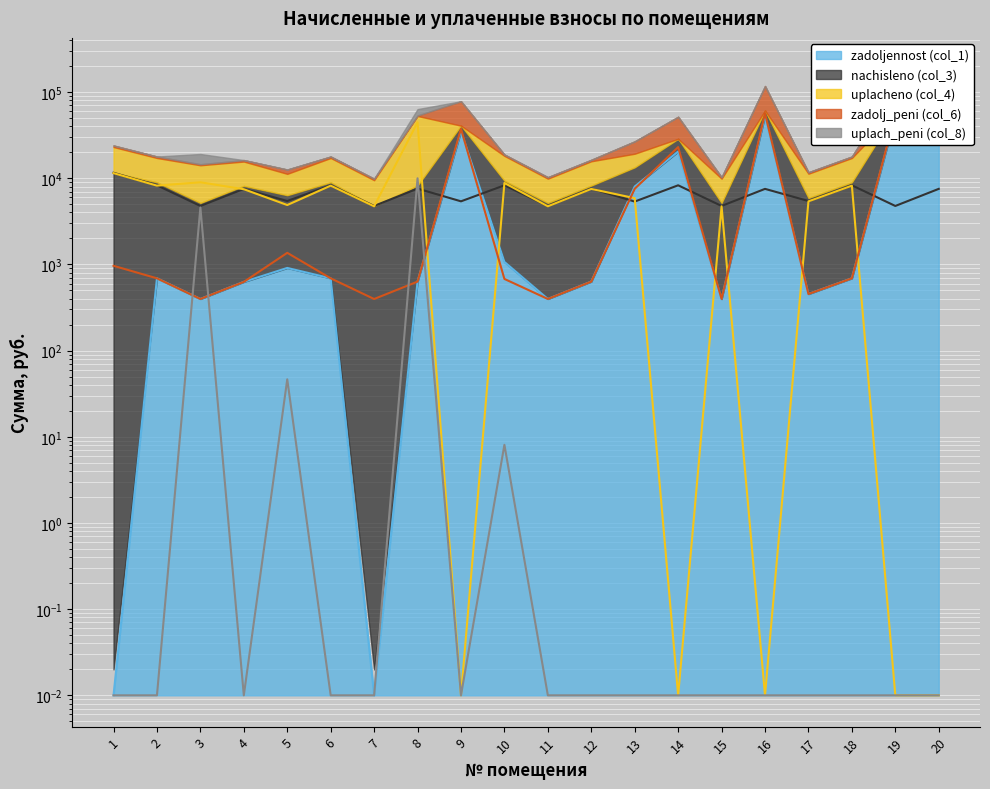

What is the approximate value of uplacheno (col_4) at 18?

8196.9